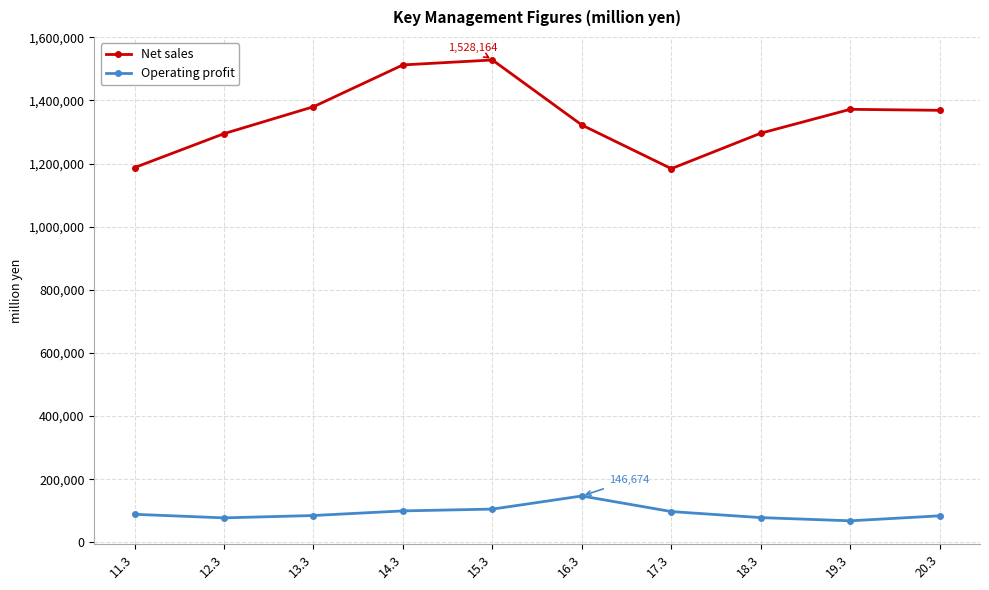

List the series in order of their peak value, highest first.

Net sales, Operating profit